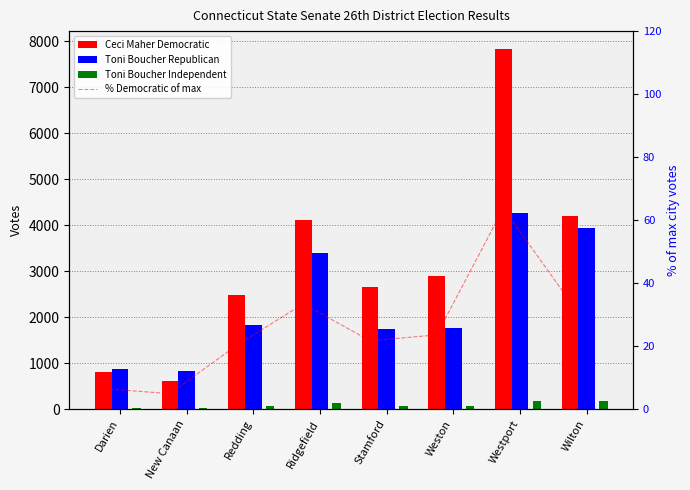

What is the difference between the maximum and minimum values in the Ceci Maher Democratic series?

7230.0